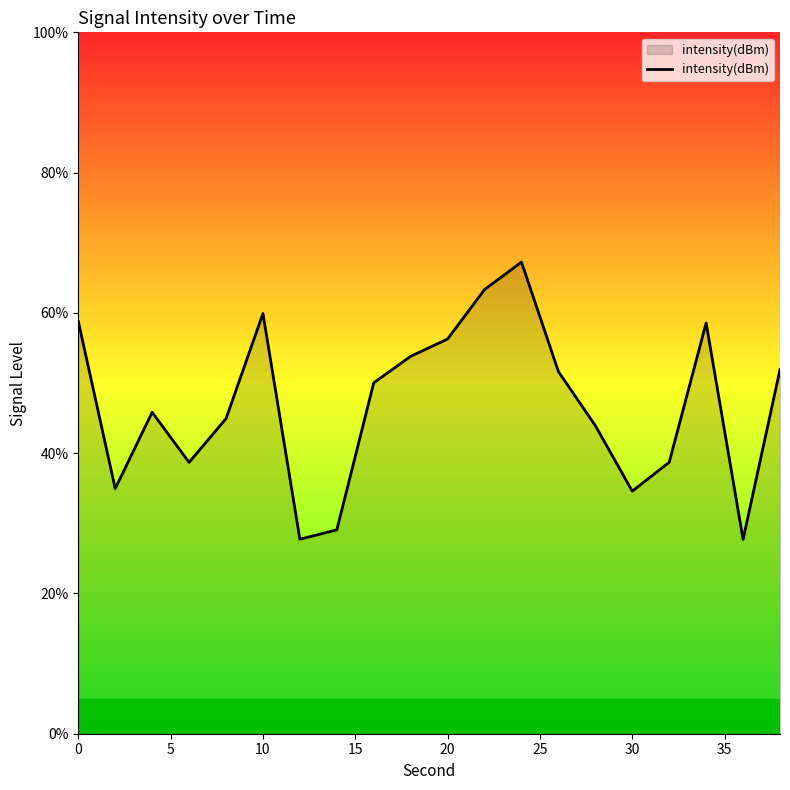

What is the difference between the maximum and minimum values?

39.5